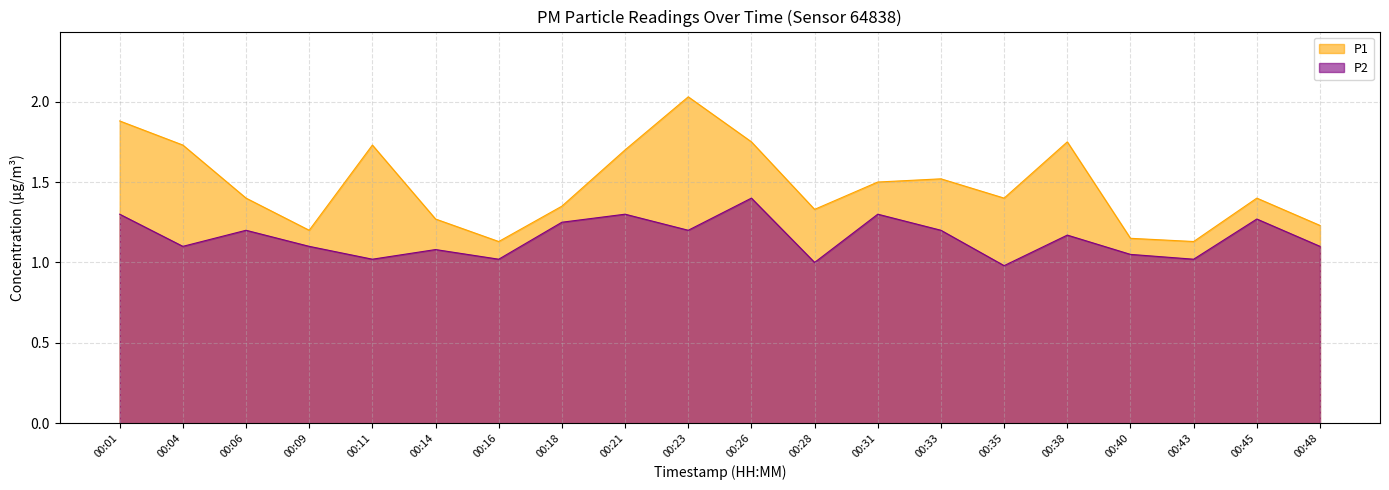

How many categories are shown in the chart?

20